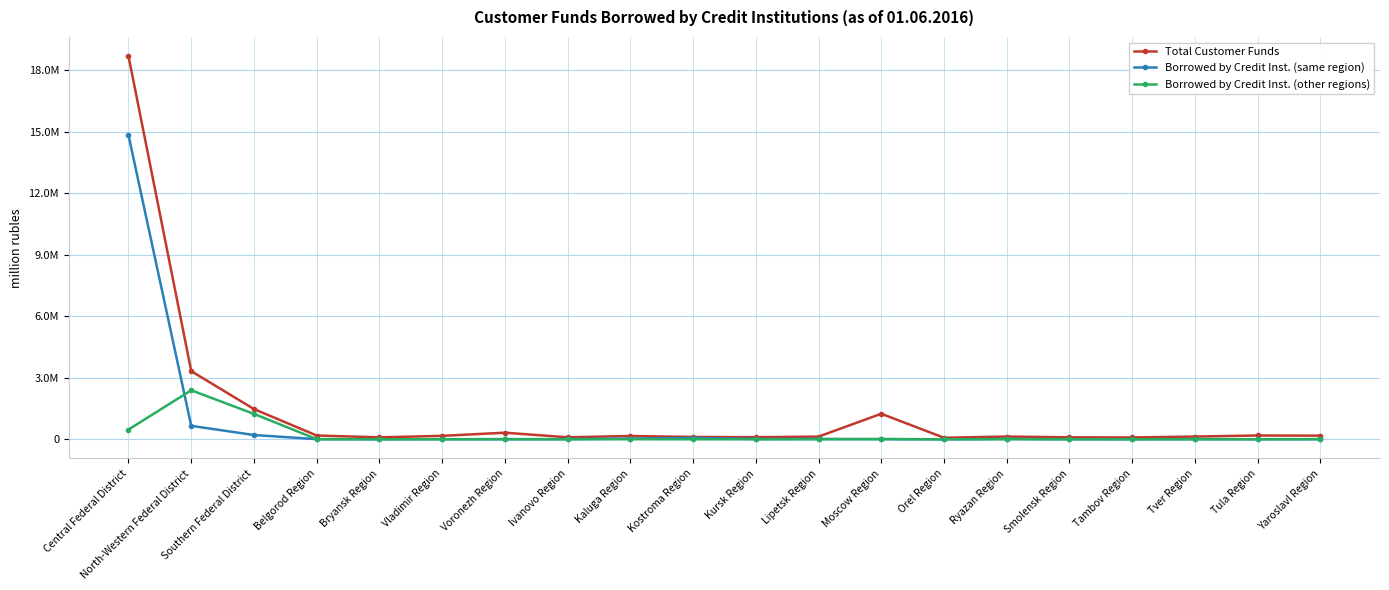

Is the value of Total Customer Funds at Yaroslavl Region greater than the value of Borrowed by Credit Inst. (other regions) at North-Western Federal District?

No